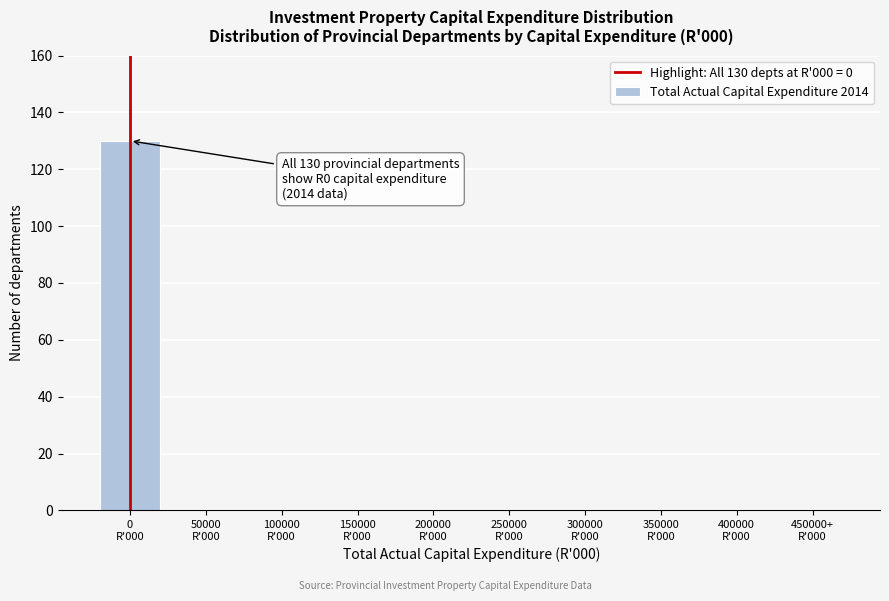

What is the maximum value shown in the chart?

130